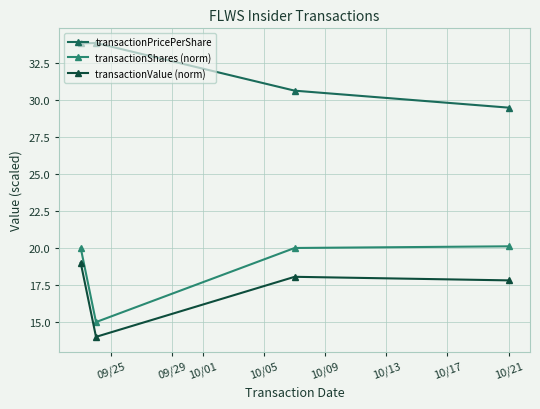

What is the average value of the transactionValue (norm) series?

17.2